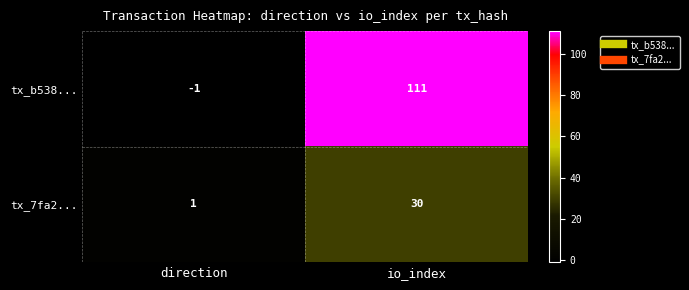

Rank the series by their maximum value, from lowest to highest.

tx_7fa2..., tx_b538...